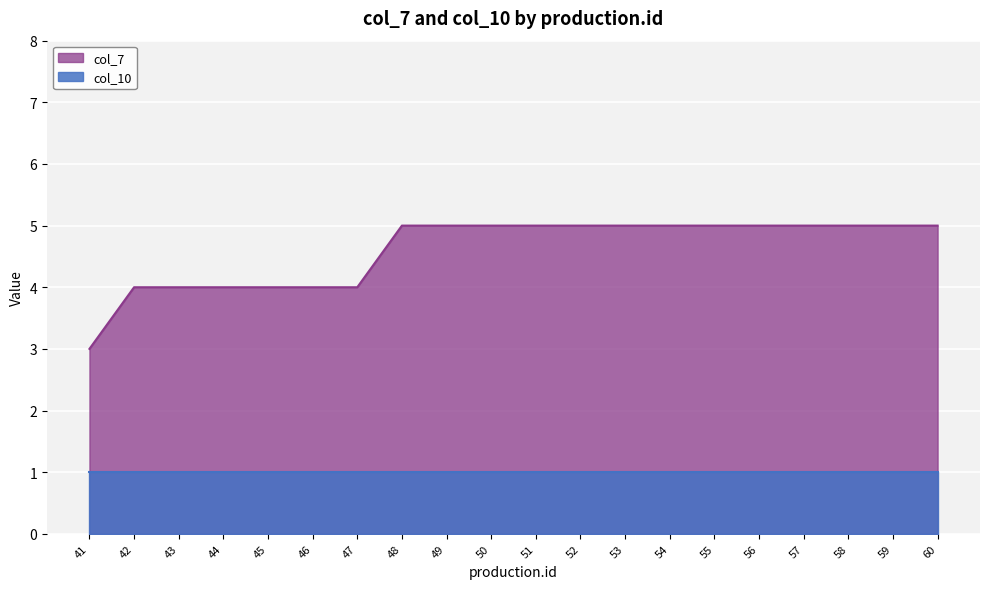

Reading left to right, extract all data points from this chart.

41=3	42=4	43=4	44=4	45=4	46=4	47=4	48=5	49=5	50=5	51=5	52=5	53=5	54=5	55=5	56=5	57=5	58=5	59=5	60=5